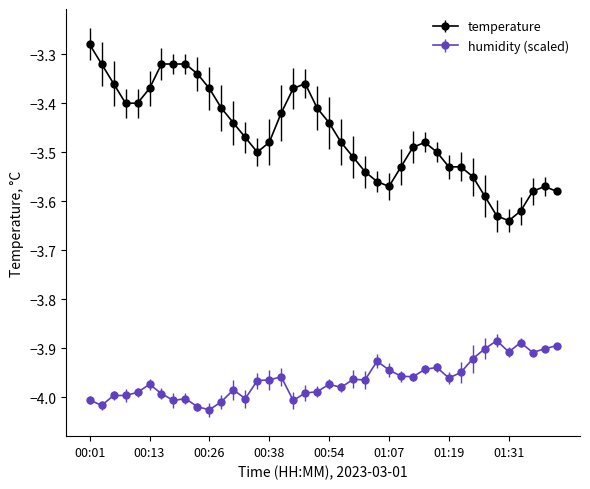

What is the sum of all humidity (scaled) values?

-158.6